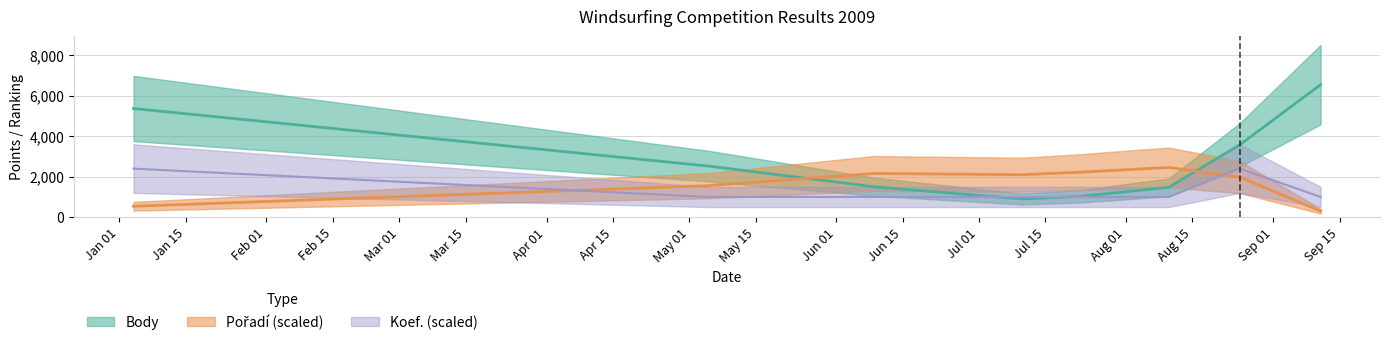

True or false: Pořadí has more than 0 interior local peaks.

True